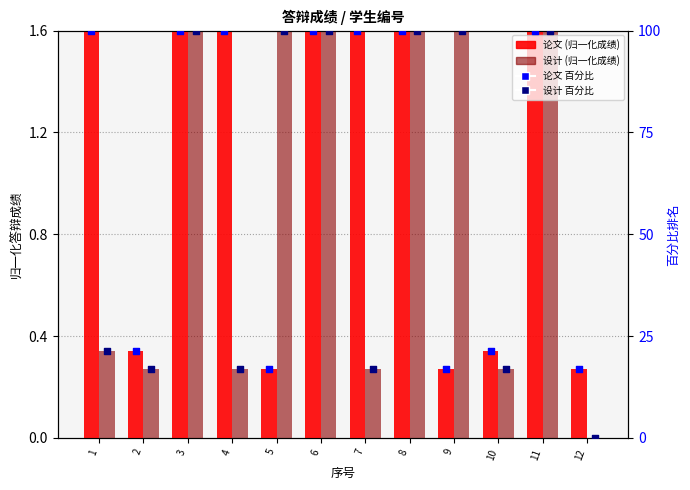

Which series reaches the minimum Y coordinate?

设计